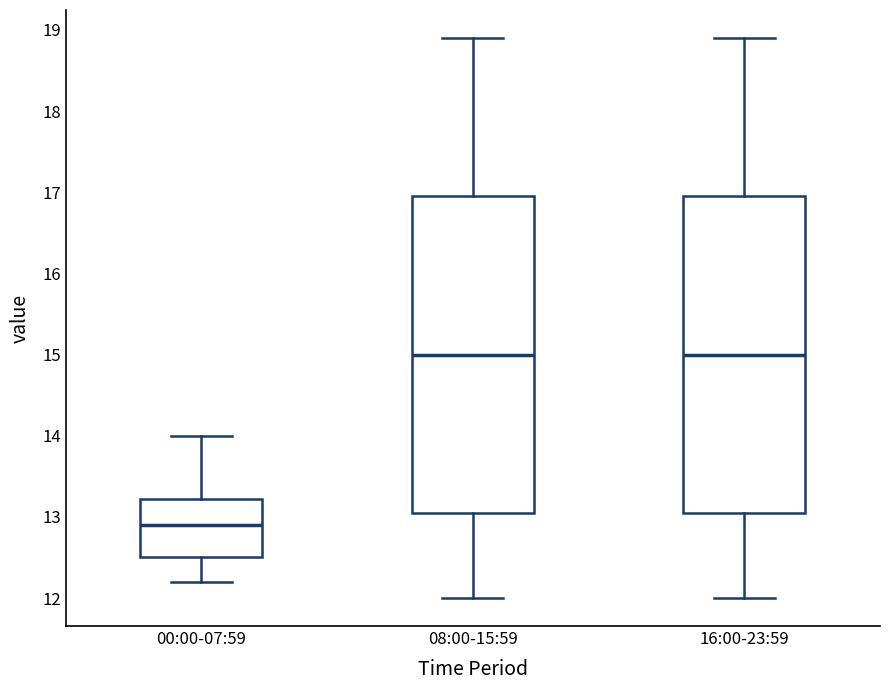

Where does the lower whisker of the box for 08:00-15:59 end on the y-axis? The values are not printed on the chart, so give them approximately, as read against the axis.

12.0